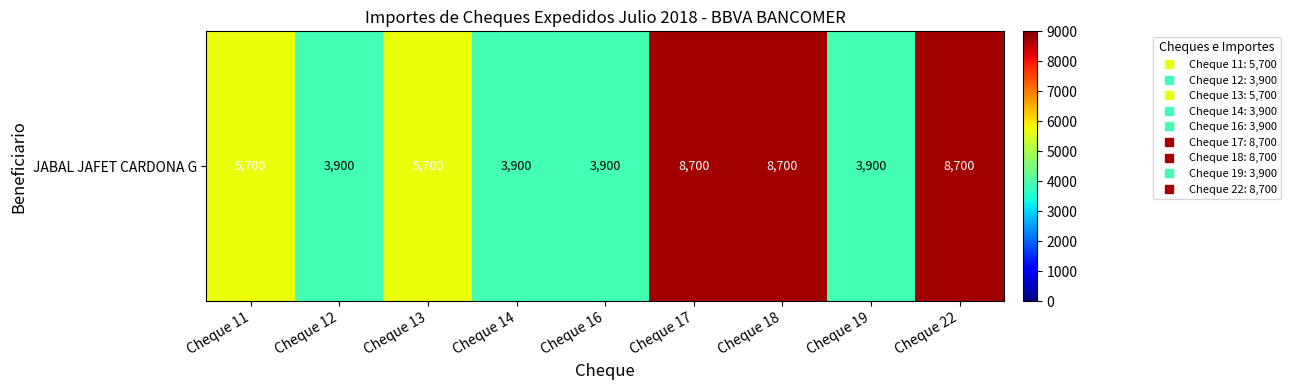

Rank the categories by value from lowest to highest.

Cheque 12, Cheque 14, Cheque 16, Cheque 19, Cheque 11, Cheque 13, Cheque 17, Cheque 18, Cheque 22